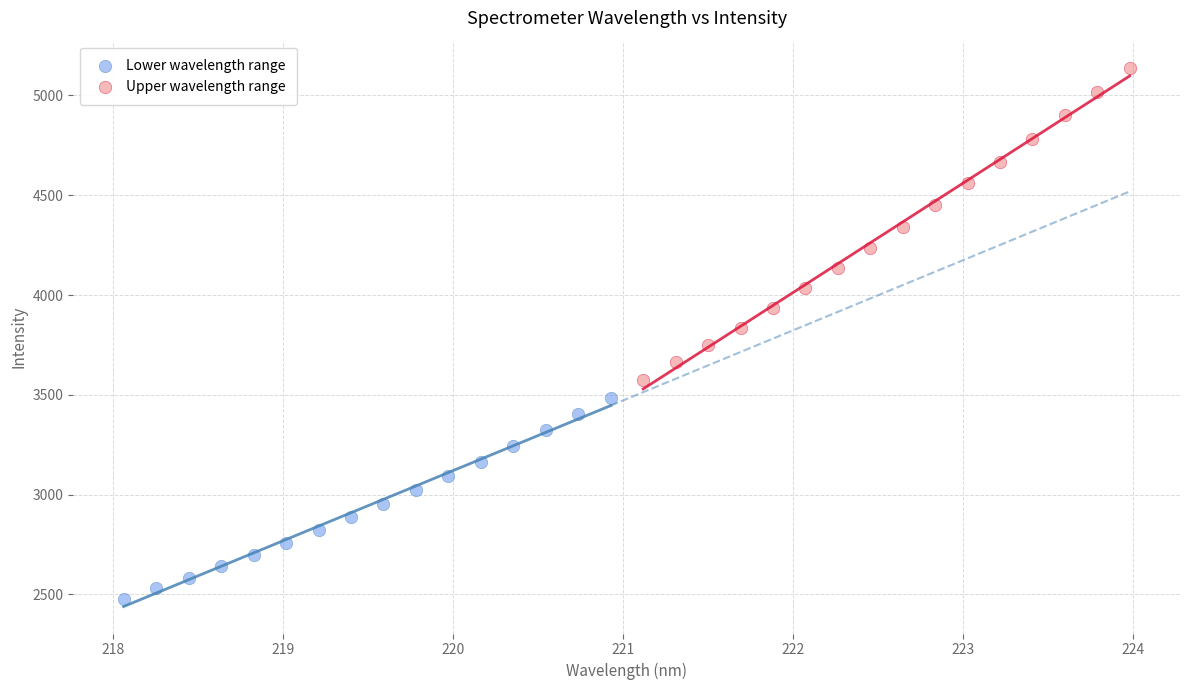

Which series contains the lowest Y value?

Lower wavelength range